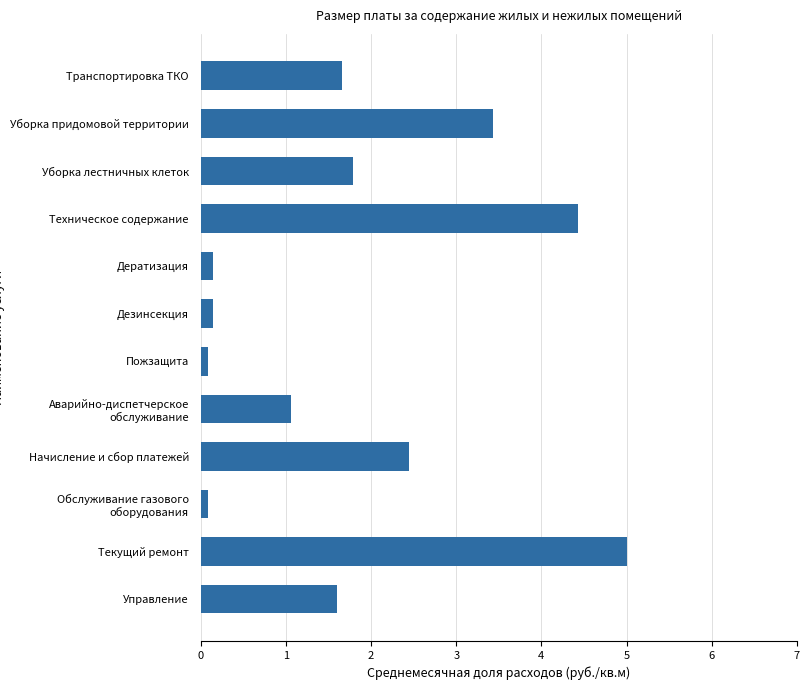

What is the change in value from Начисление и сбор платежей to Аварийно-диспетчерское обслуживание?

-1.4